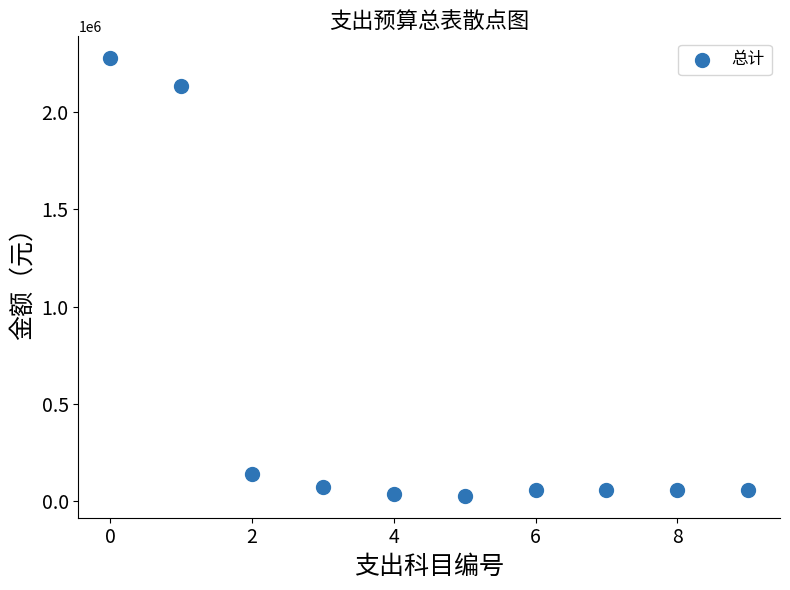

What is the average Y value?

491973.8